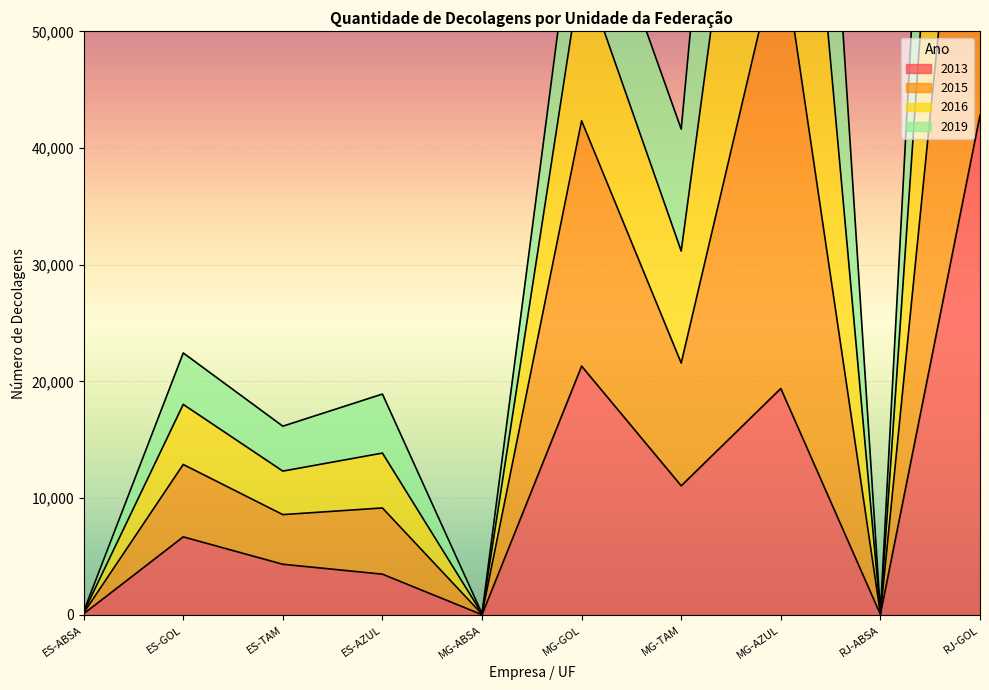

The 2013 series shows 6687 at ES-GOL. True or false?

True